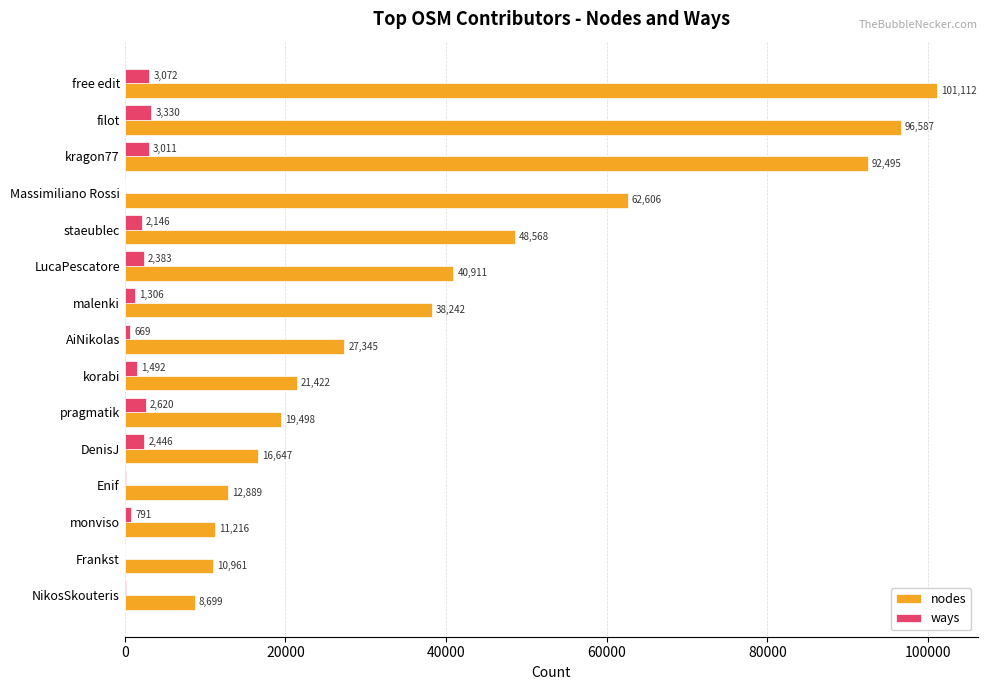

How many series are shown in this chart?

2